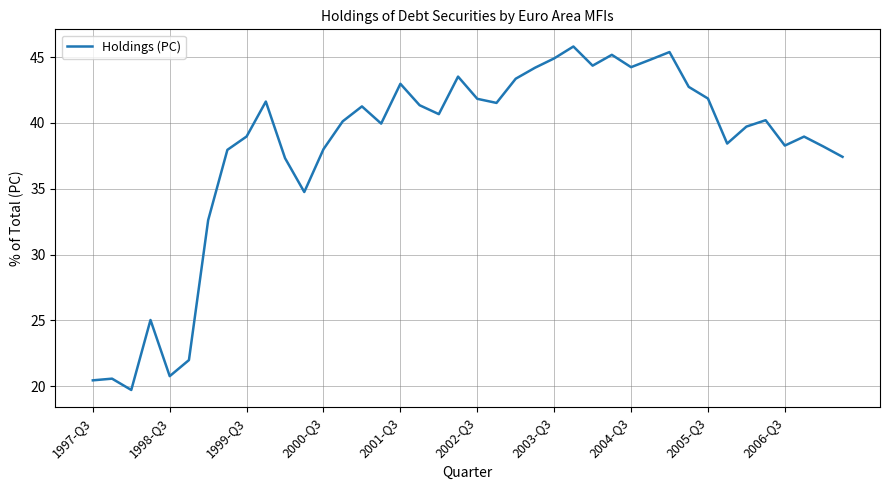

What is the difference between the maximum and minimum values?

26.1